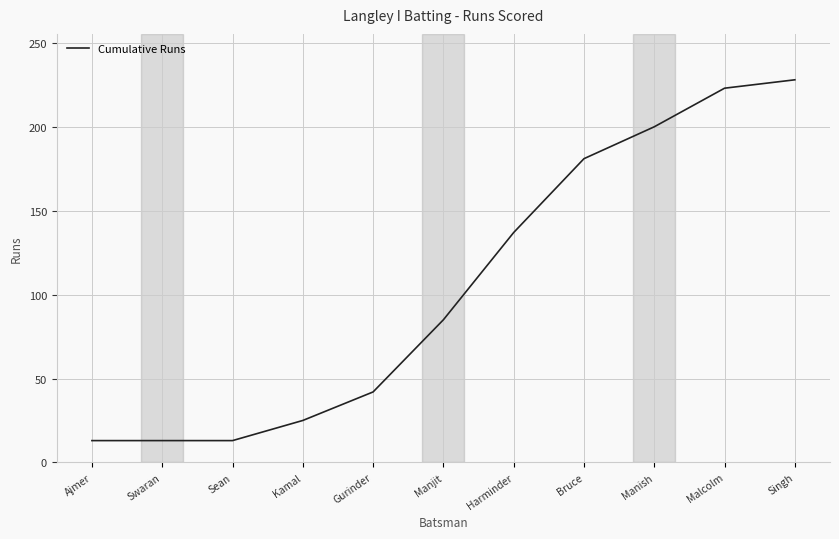

Where is the data nearest to the value 120?

Harminder